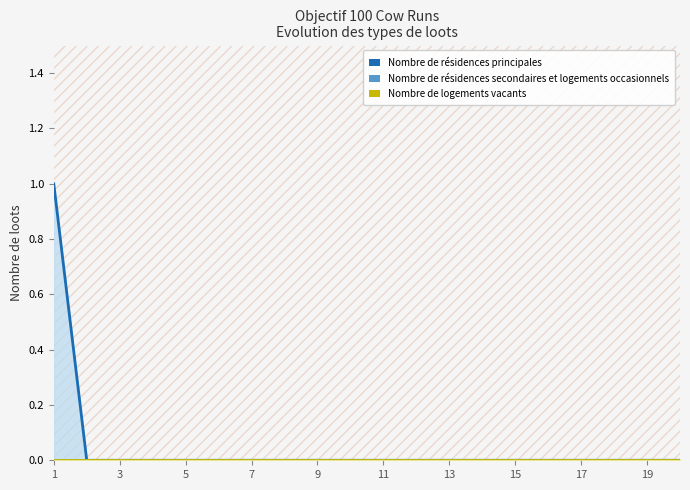

Does the chart display data point markers on the line(s)?

No